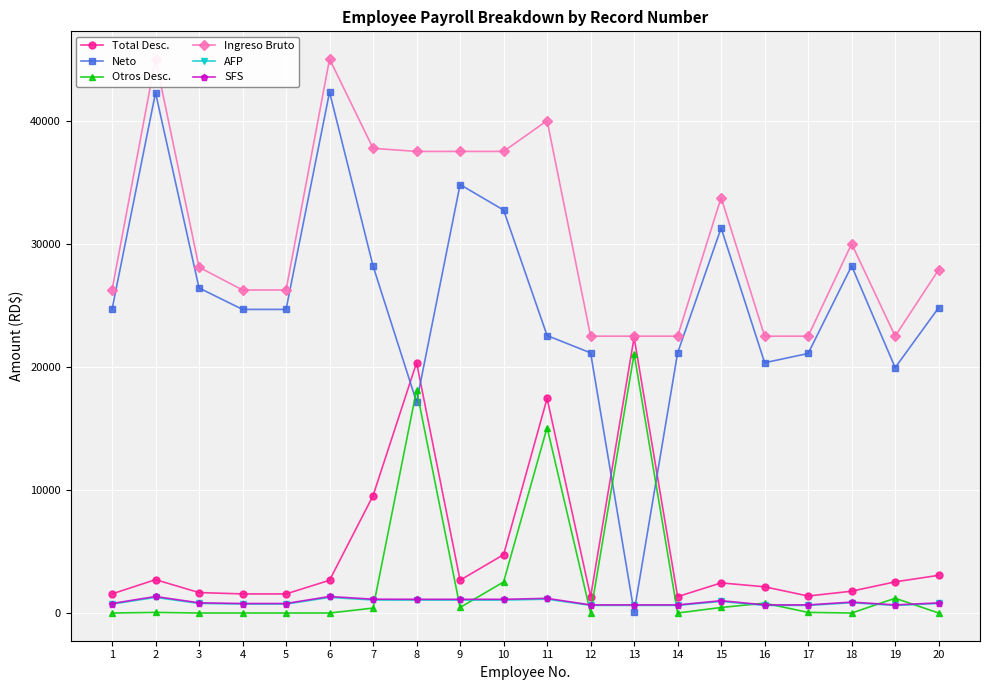

Reading left to right, list all the values displayed in this chart.

Total Desc.: 1=1576.4	2=2734.5	3=1685.6	4=1576.4	5=1576.4	6=2684.5	7=9555.5	8=20349.3	9=2691.2	10=4762.2	11=17449.3	12=1354.8	13=22400.0	14=1354.8	15=2469.6	16=2154.8	17=1404.8	18=1798.0	19=2554.8	20=3086.9
Neto: 1=24673.6	2=42265.5	3=26412.3	4=24673.6	5=24673.6	6=42315.5	7=28194.5	8=17150.7	9=34808.8	10=32737.8	11=22550.7	12=21145.2	13=100.0	14=21145.2	15=31280.4	16=20345.2	17=21095.2	18=28202.0	19=19945.2	20=24813.2
Otros Desc.: 1=25.0	2=75.0	3=25.0	4=25.0	5=25.0	6=25.0	7=425.0	8=18133.0	9=475.0	10=2546.0	11=15085.3	12=25.0	13=21070.2	14=25.0	15=475.0	16=825.0	17=75.0	18=25.0	19=1225.0	20=25.0
Ingreso Bruto: 1=26250.0	2=45000.0	3=28097.9	4=26250.0	5=26250.0	6=45000.0	7=37750.0	8=37500.0	9=37500.0	10=37500.0	11=40000.0	12=22500.0	13=22500.0	14=22500.0	15=33750.0	16=22500.0	17=22500.0	18=30000.0	19=22500.0	20=27900.1
AFP: 1=753.4	2=1291.5	3=806.4	4=753.4	5=753.4	6=1291.5	7=1083.4	8=1076.2	9=1076.2	10=1076.2	11=1148.0	12=645.8	13=645.8	14=645.8	15=968.6	16=645.8	17=645.8	18=861.0	19=645.8	20=800.7
SFS: 1=798.0	2=1368.0	3=854.2	4=798.0	5=798.0	6=1368.0	7=1147.6	8=1140.0	9=1140.0	10=1140.0	11=1216.0	12=684.0	13=684.0	14=684.0	15=1026.0	16=684.0	17=684.0	18=912.0	19=684.0	20=848.2